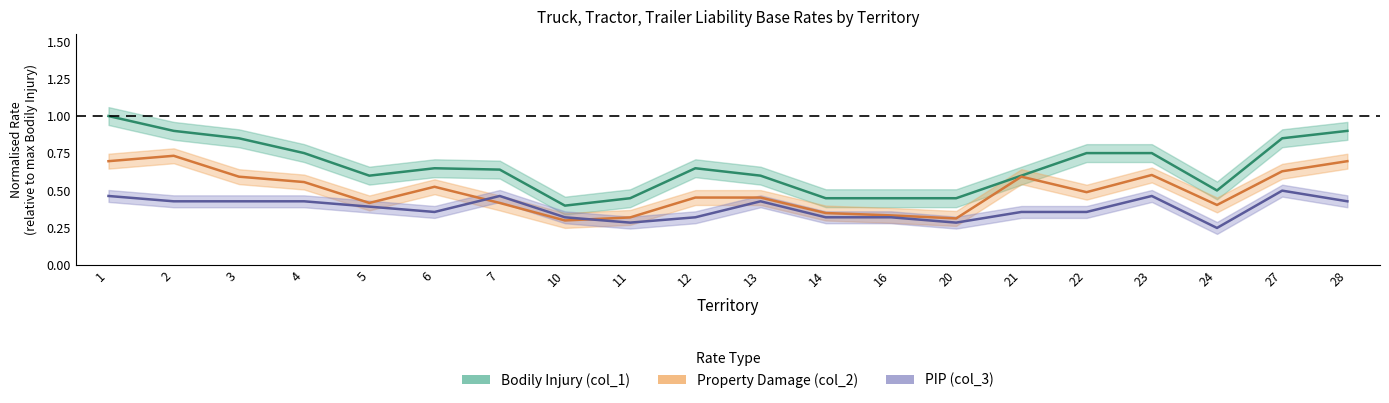

How many lines are shown in the chart?

3